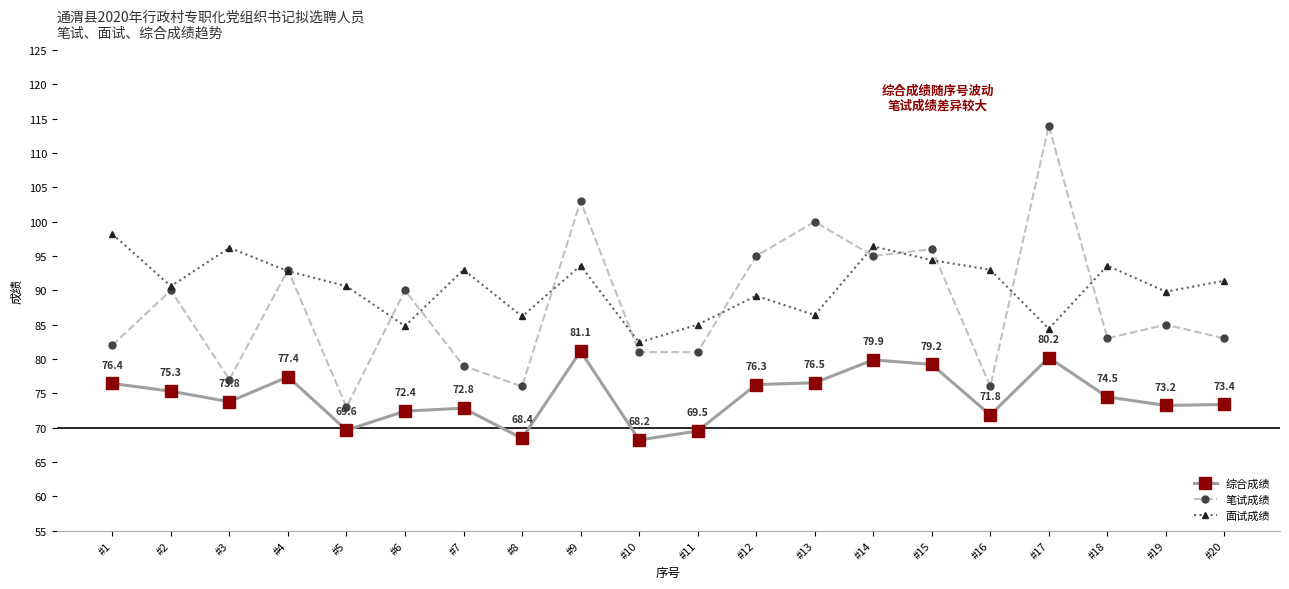

Rank the series by their average value, from highest to lowest.

面试成绩, 笔试成绩, 综合成绩